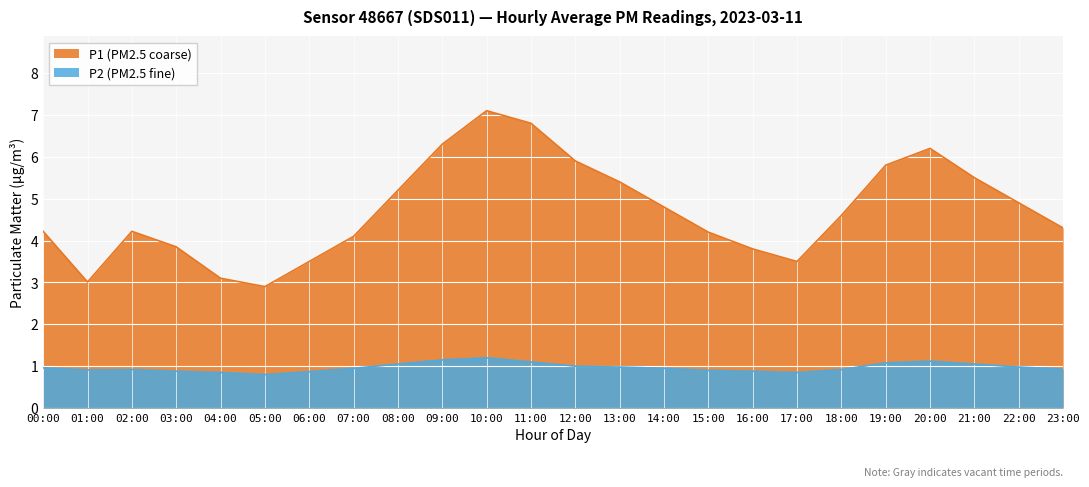

What is the sum of all P1 values?

113.2